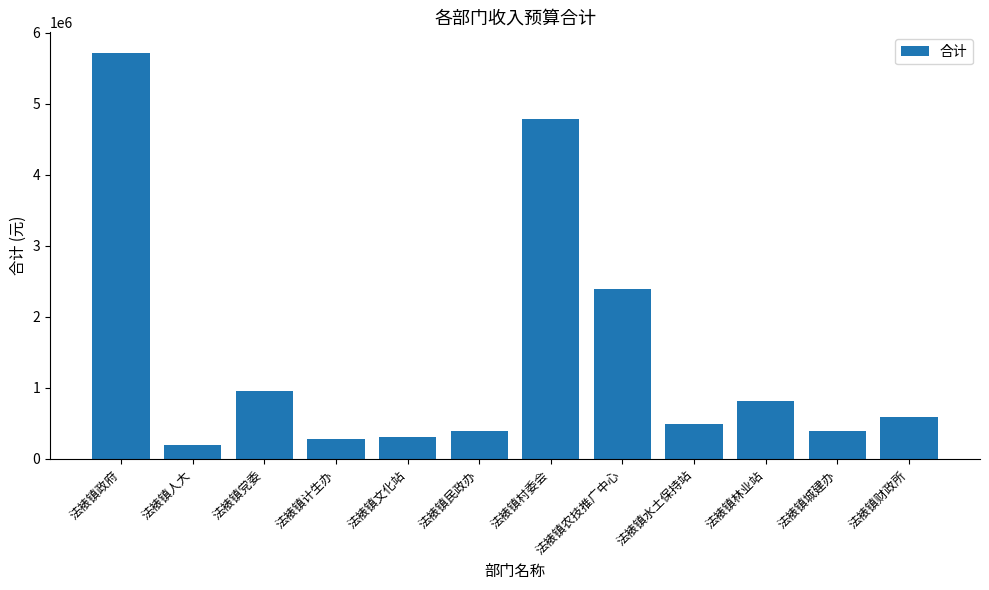

Does the chart contain stacked bars?

No